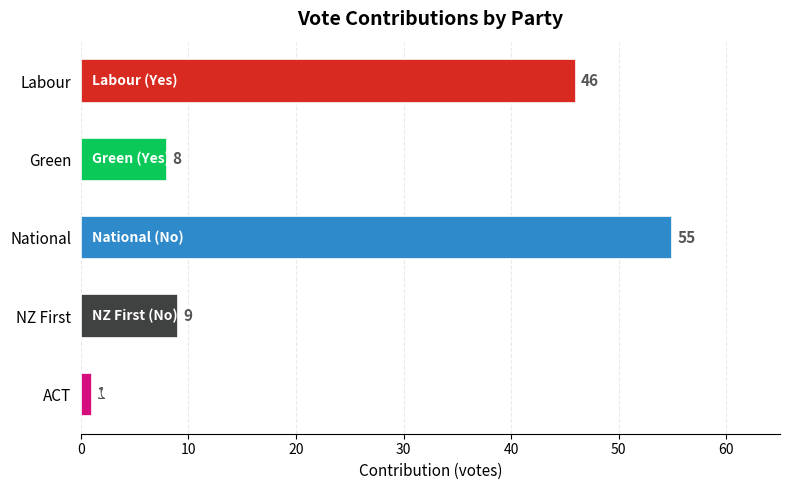

Which label corresponds to the smallest value in the chart?

ACT